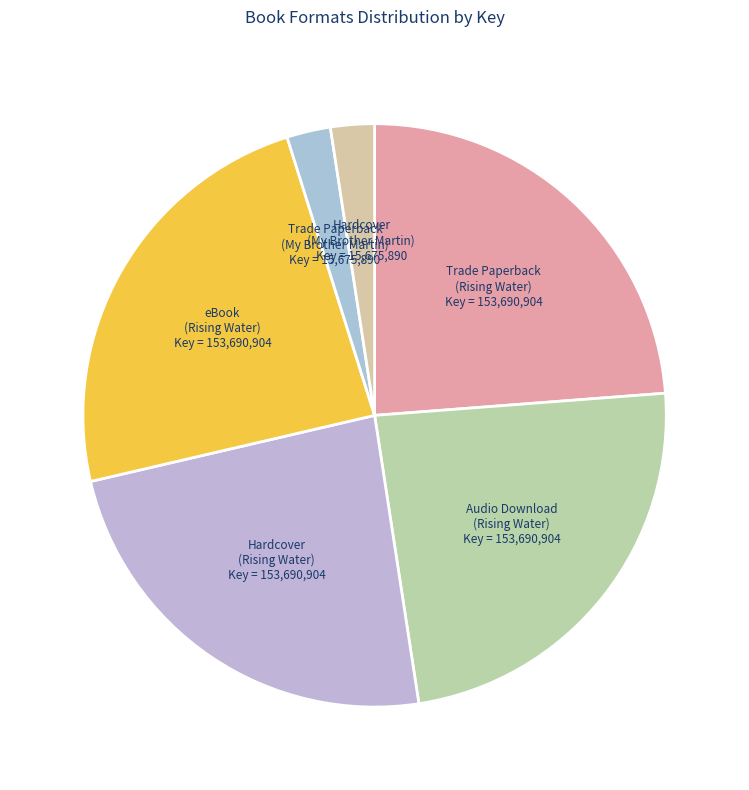

Is there a majority slice in this chart?

No